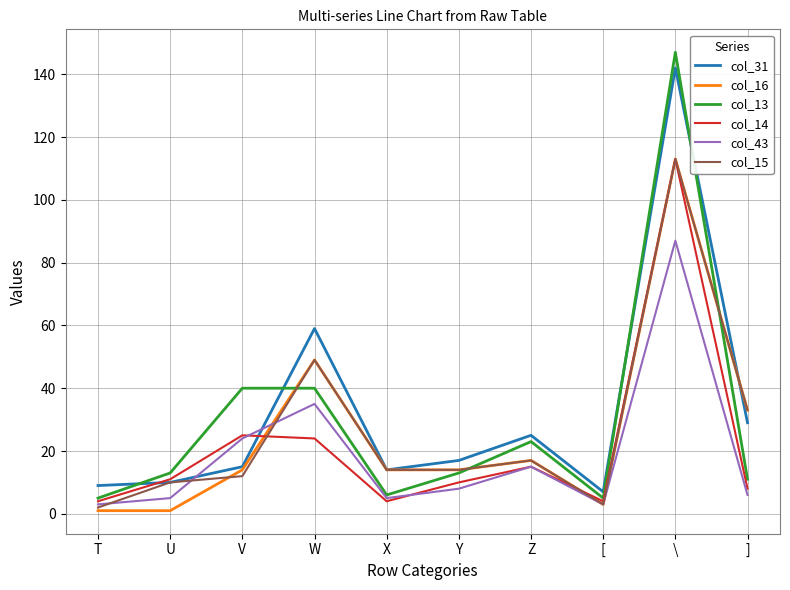

Reading left to right, extract all data points from this chart.

col_31: T=9	U=10	V=15	W=59	X=14	Y=17	Z=25	[=7	\=142	]=29
col_16: T=1	U=1	V=14	W=49	X=14	Y=14	Z=17	[=3	\=113	]=33
col_13: T=5	U=13	V=40	W=40	X=6	Y=13	Z=23	[=5	\=147	]=11
col_14: T=4	U=11	V=25	W=24	X=4	Y=10	Z=15	[=4	\=113	]=8
col_43: T=3	U=5	V=24	W=35	X=5	Y=8	Z=15	[=3	\=87	]=6
col_15: T=2	U=10	V=12	W=49	X=14	Y=14	Z=17	[=3	\=113	]=33